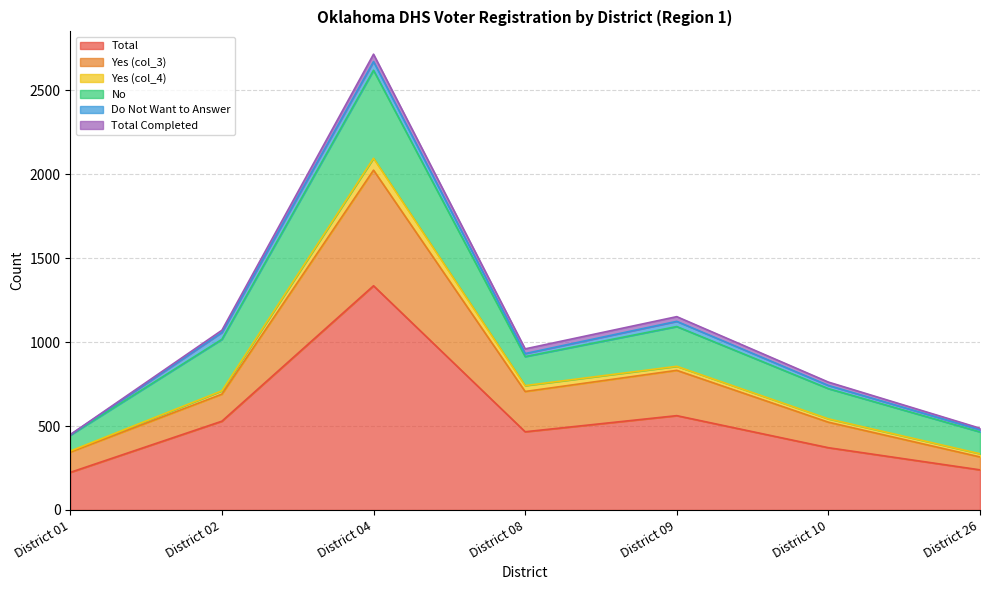

What value does the Yes (col_4) series have at District 09, to the nearest 5?

25